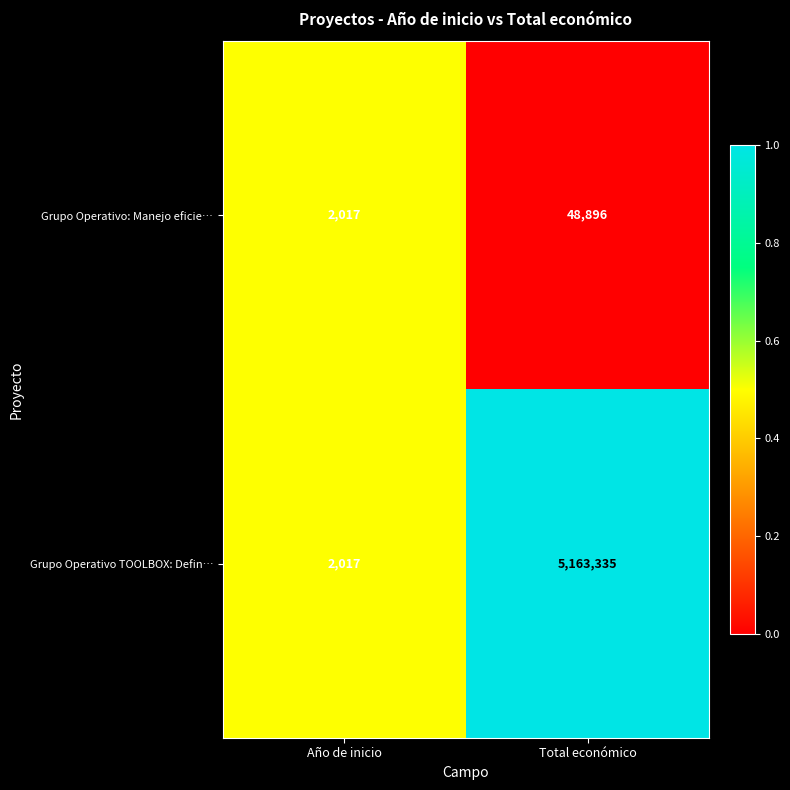

Count the number of categories in the chart.

2